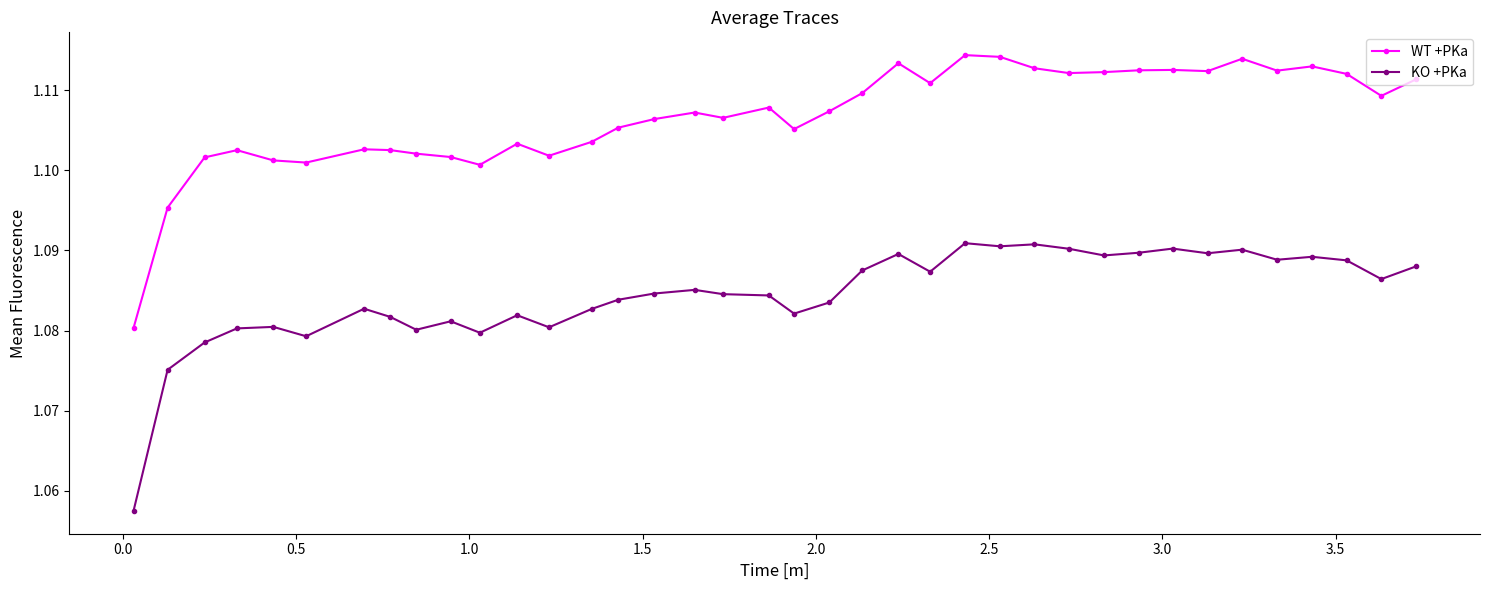

Which series has the largest range (max minus min)?

WT +PKa